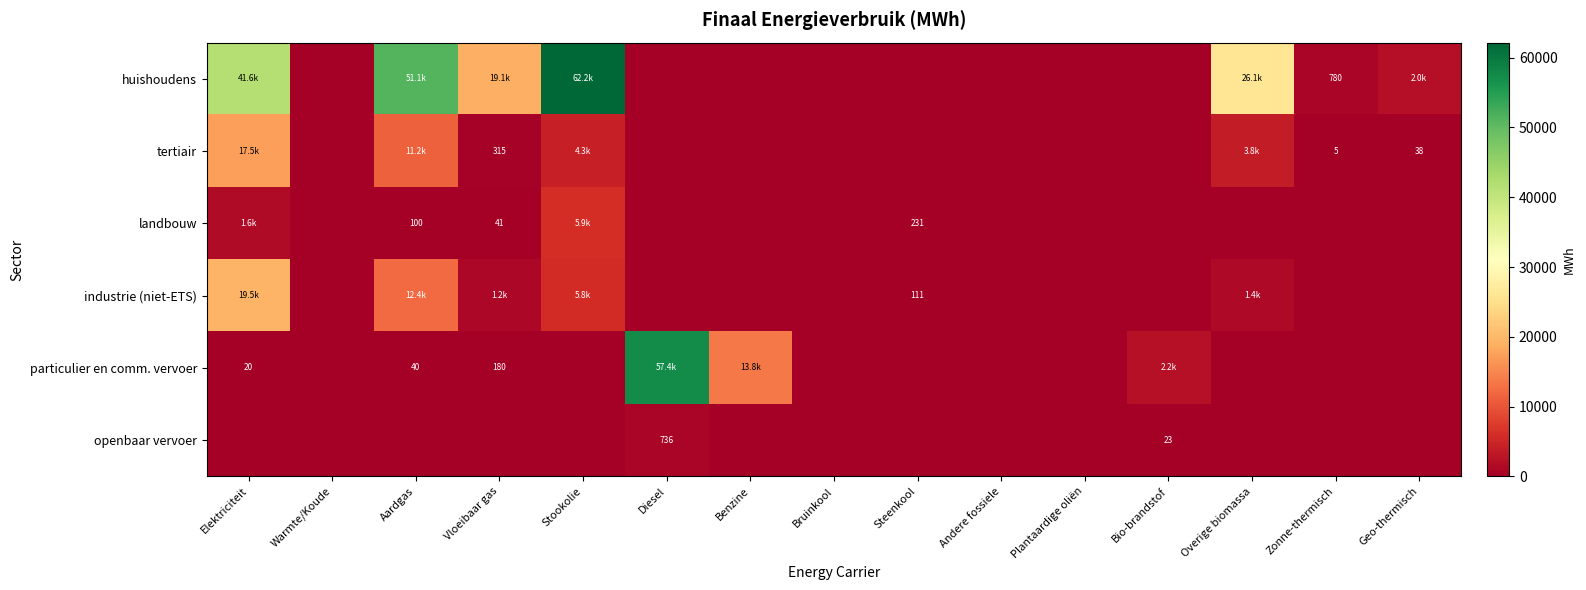

What is the highest value of the huishoudens series?

62162.2